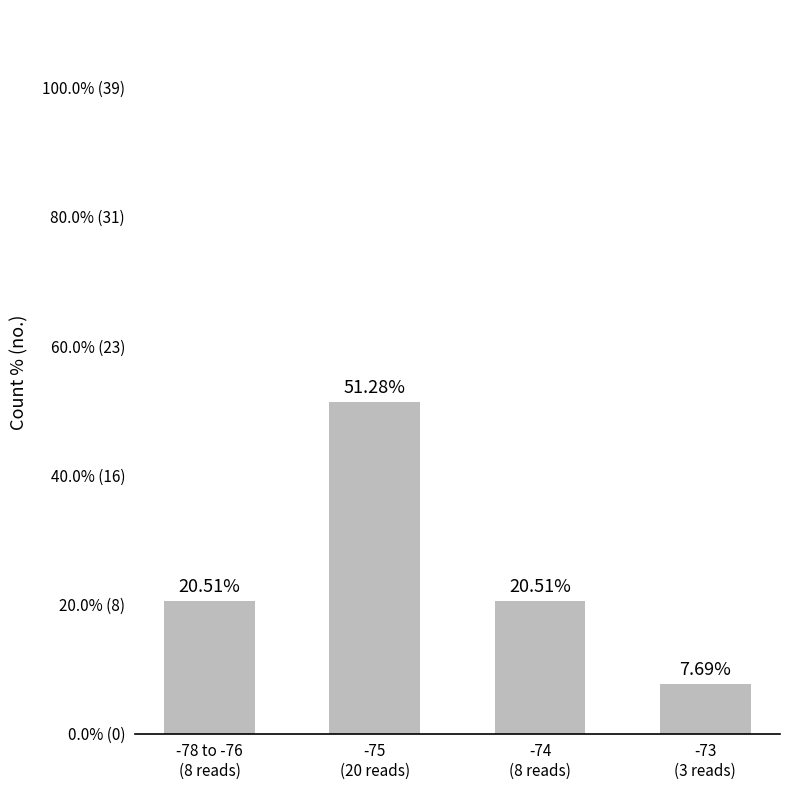

True or false: the data shows 14 at -78 to -76
(8 reads).

False